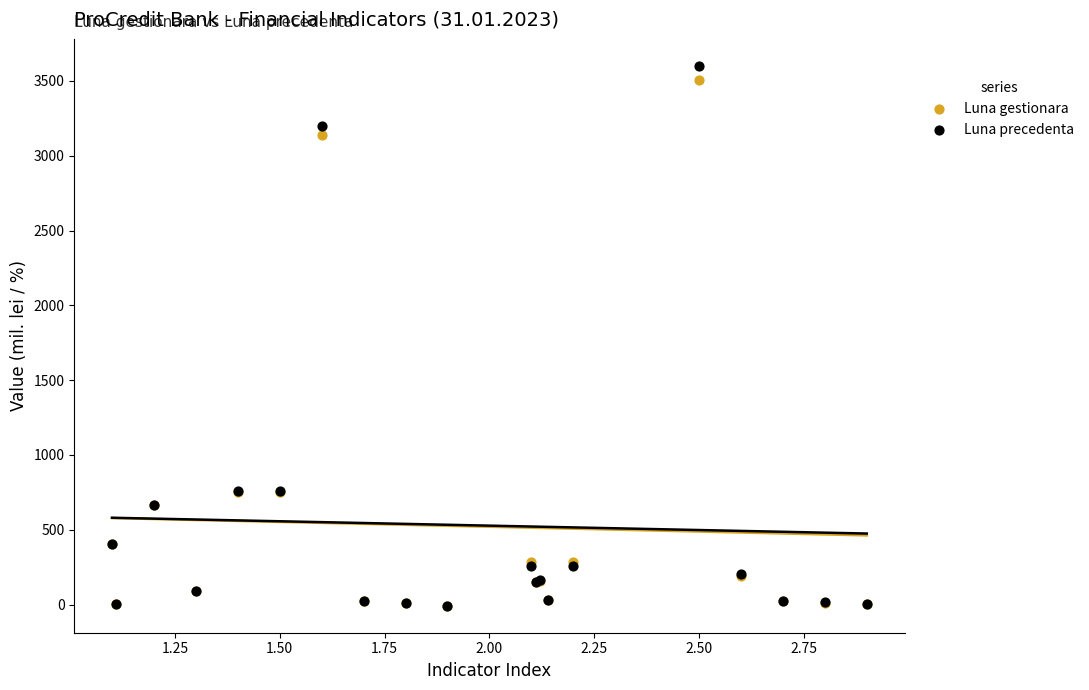

Which series has the largest Y range (max minus min)?

Luna precedenta